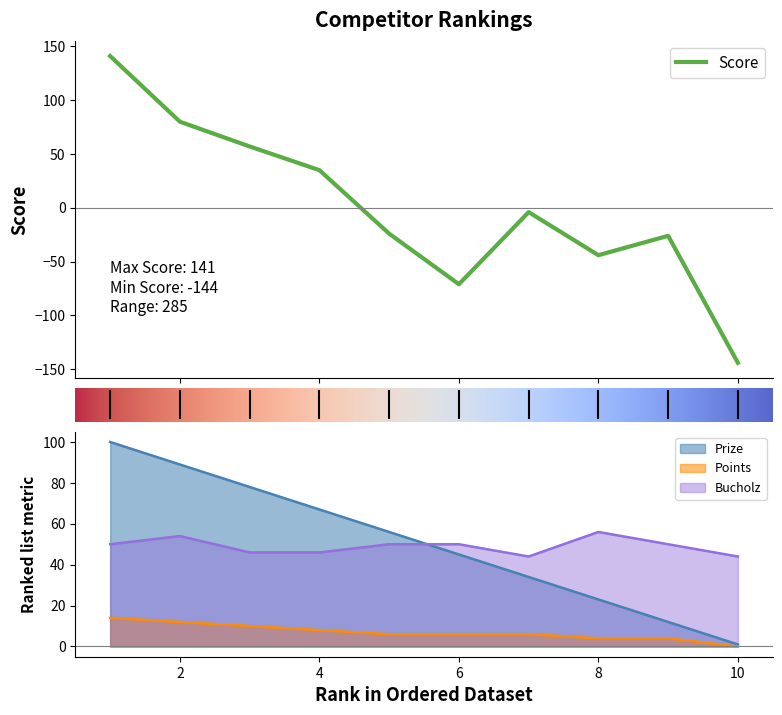

At 7, list the series in order from largest to smallest.

Bucholz, Prize, Points, Score